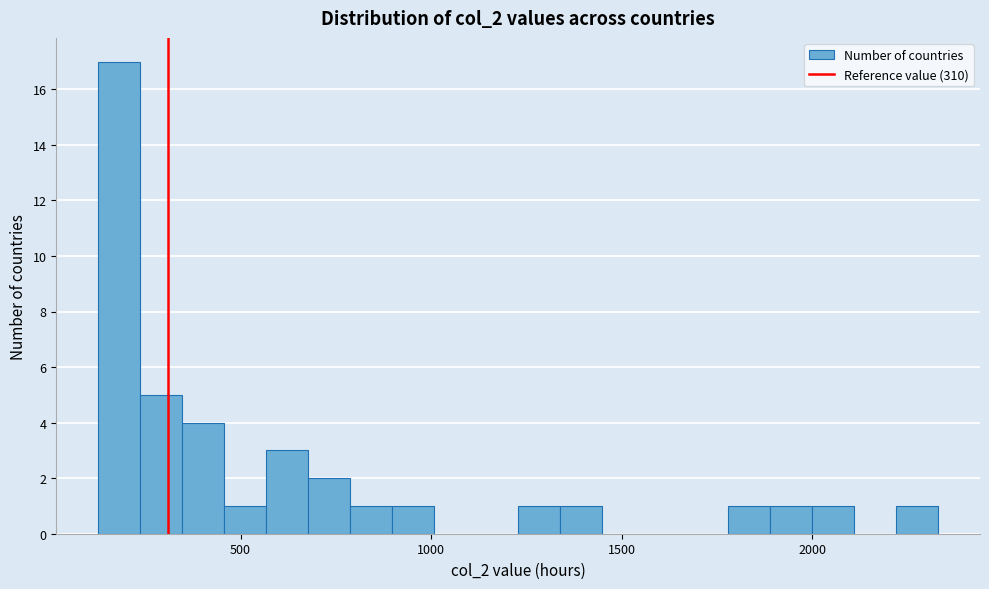

Around what value on the x-axis is the tallest bar? Give the approximate position of its centre, as read against the axis.

200